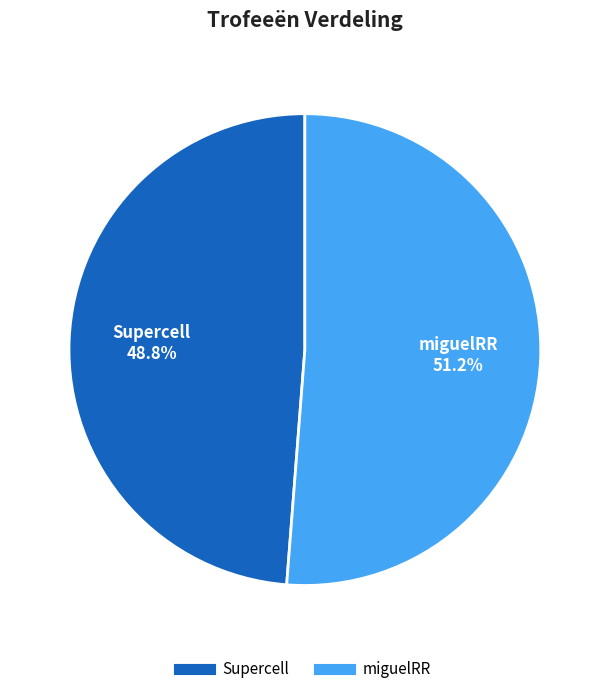

Is there a majority slice in this chart?

Yes